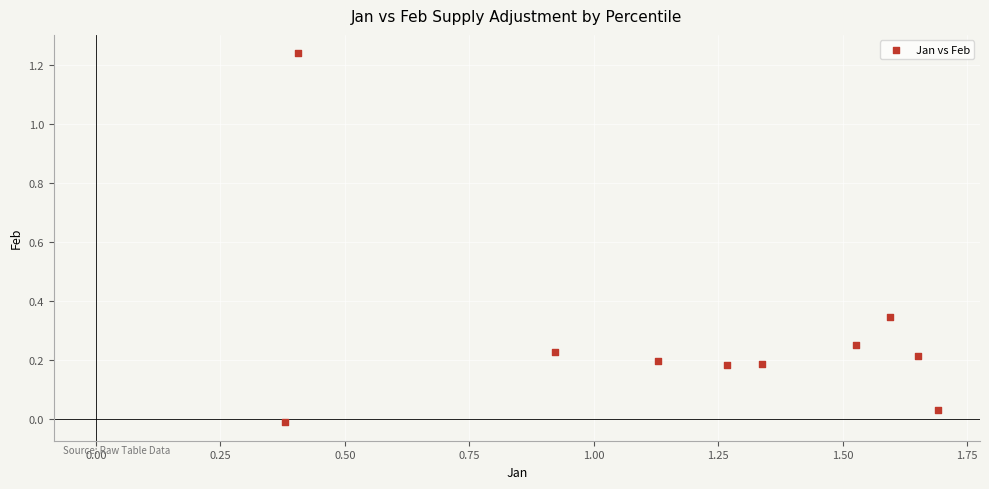

What is the range of Y values (max minus min)?

1.3